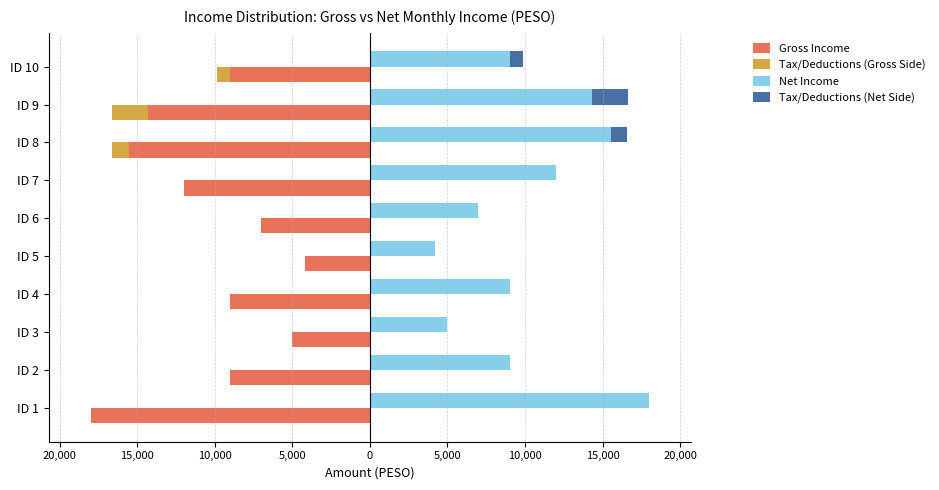

Which series has the largest total across all categories?

Net Income